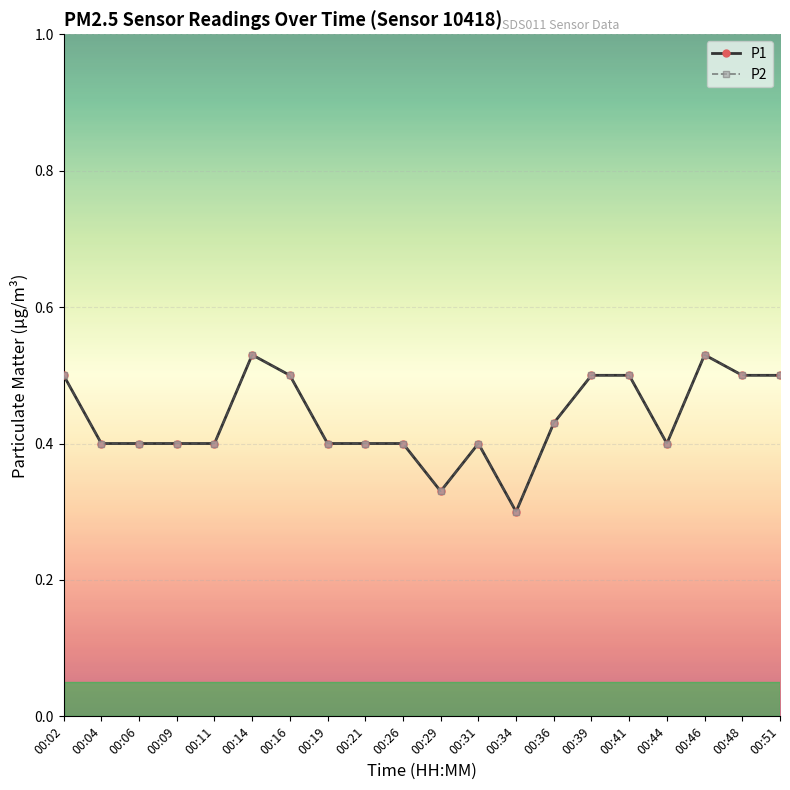

What is the total value across all series at 00:06?

0.8